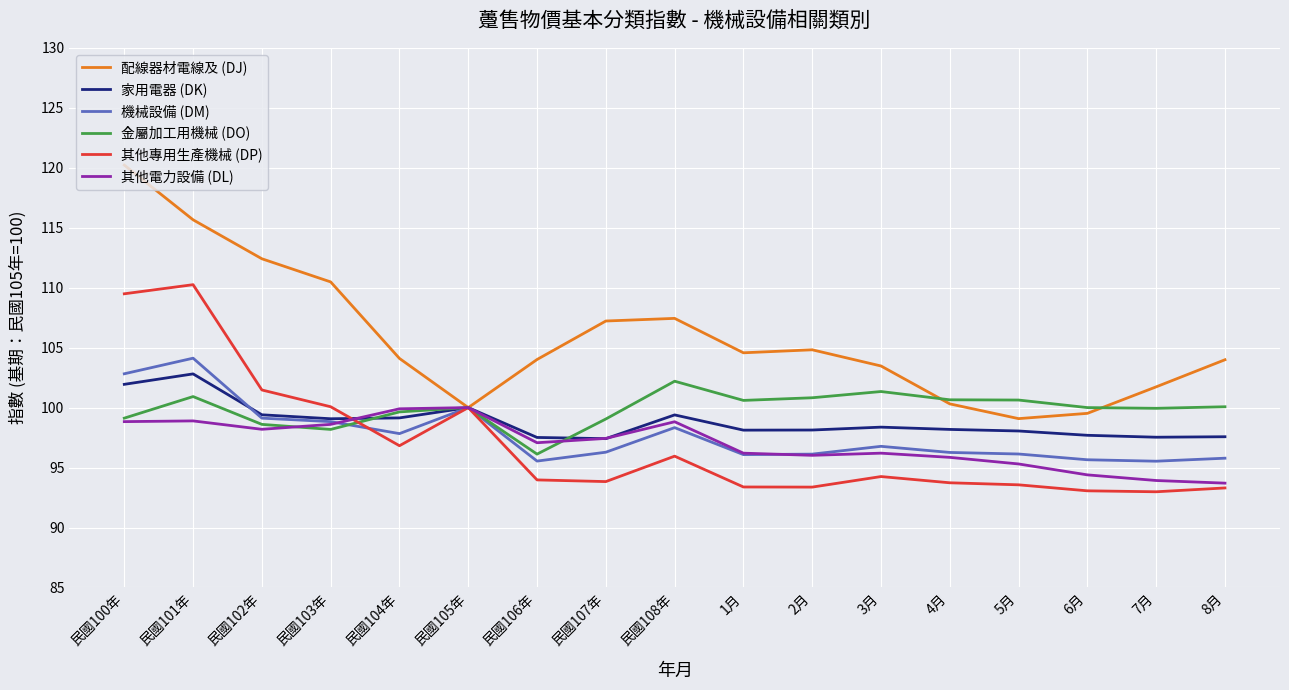

After their last crossing, which series has the higher values: 其他專用生產機械 (DP) or 金屬加工用機械 (DO)?

金屬加工用機械 (DO)